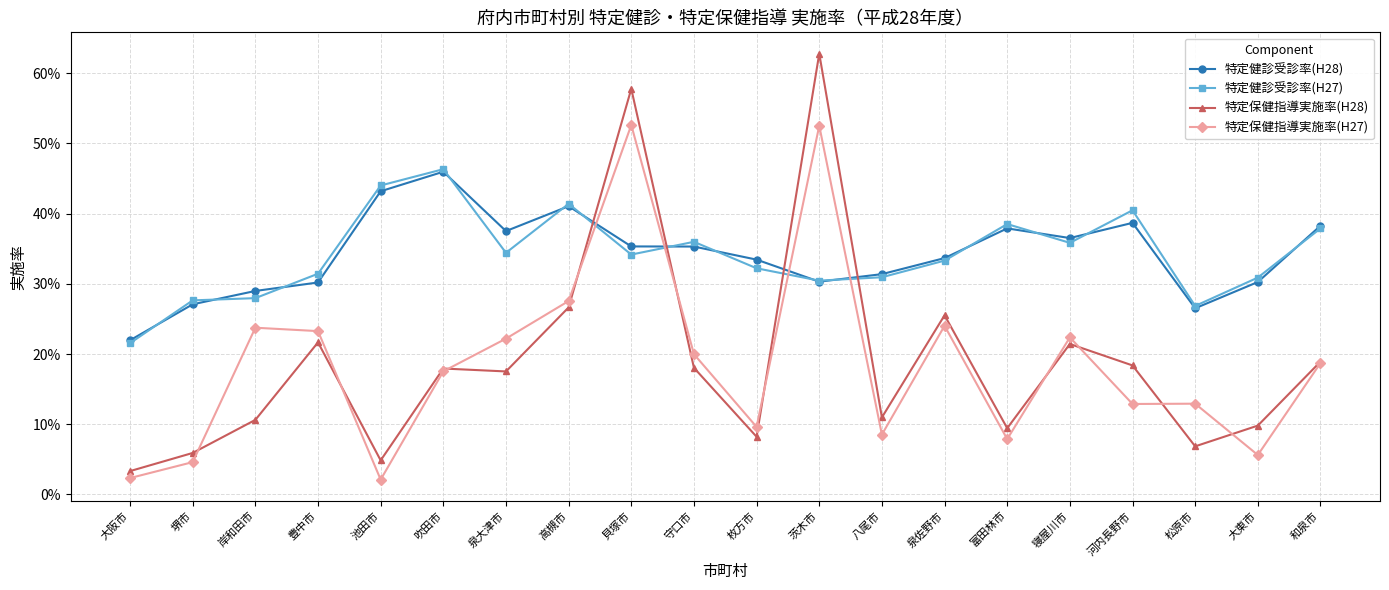

Does the chart have visible grid lines?

Yes